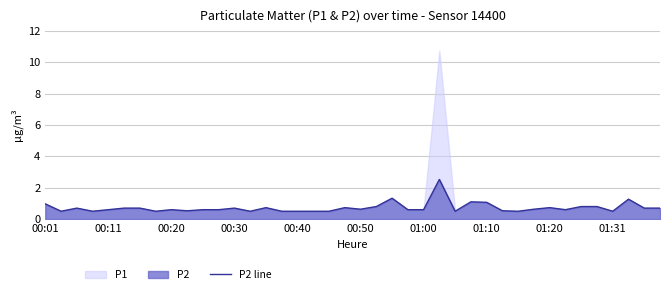

What is the highest value of the P2 line series?

2.5